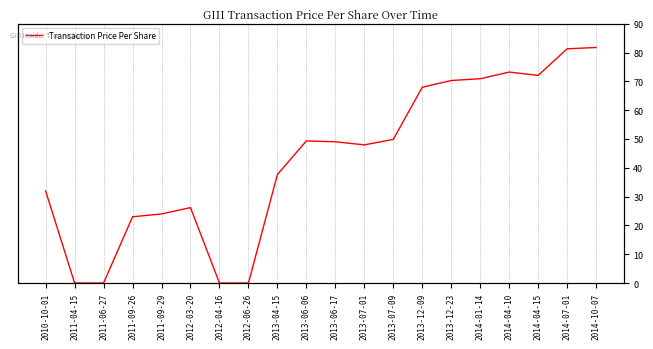

What is the label of the 16th point from the left?

2014-01-14